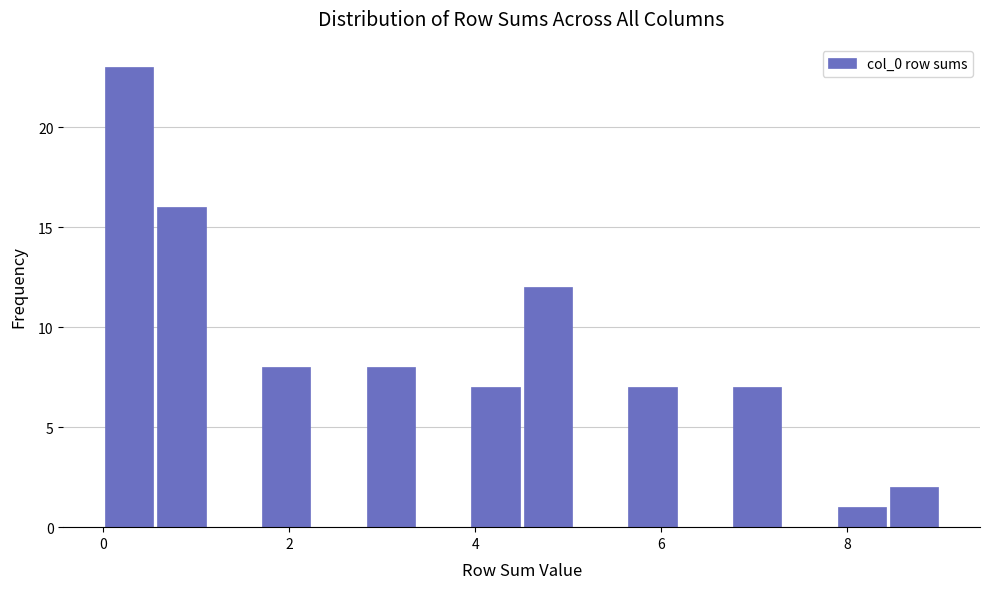

Read against the x-axis, roughly where is the centre of the tallest bar?

0.2